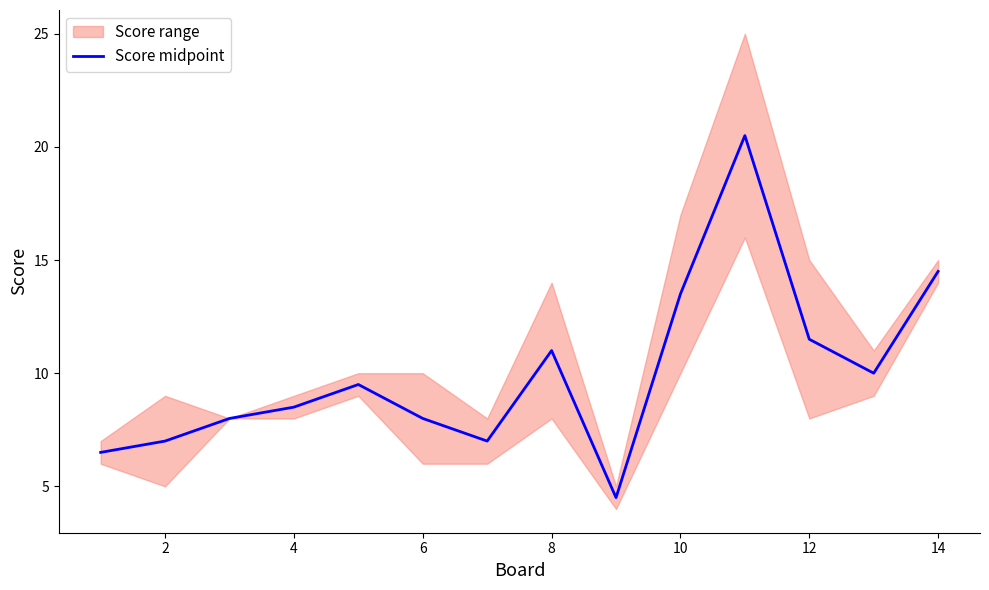

Where is Score midpoint nearest to the value 12?

12